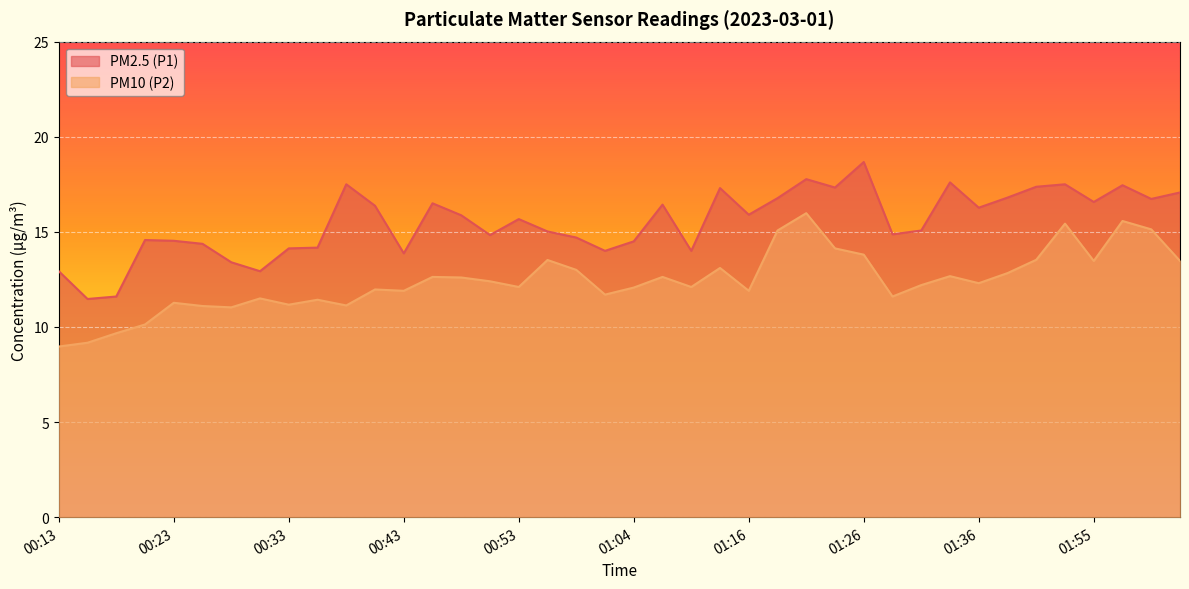

At which category does the chart reach its peak across all series?

01:26